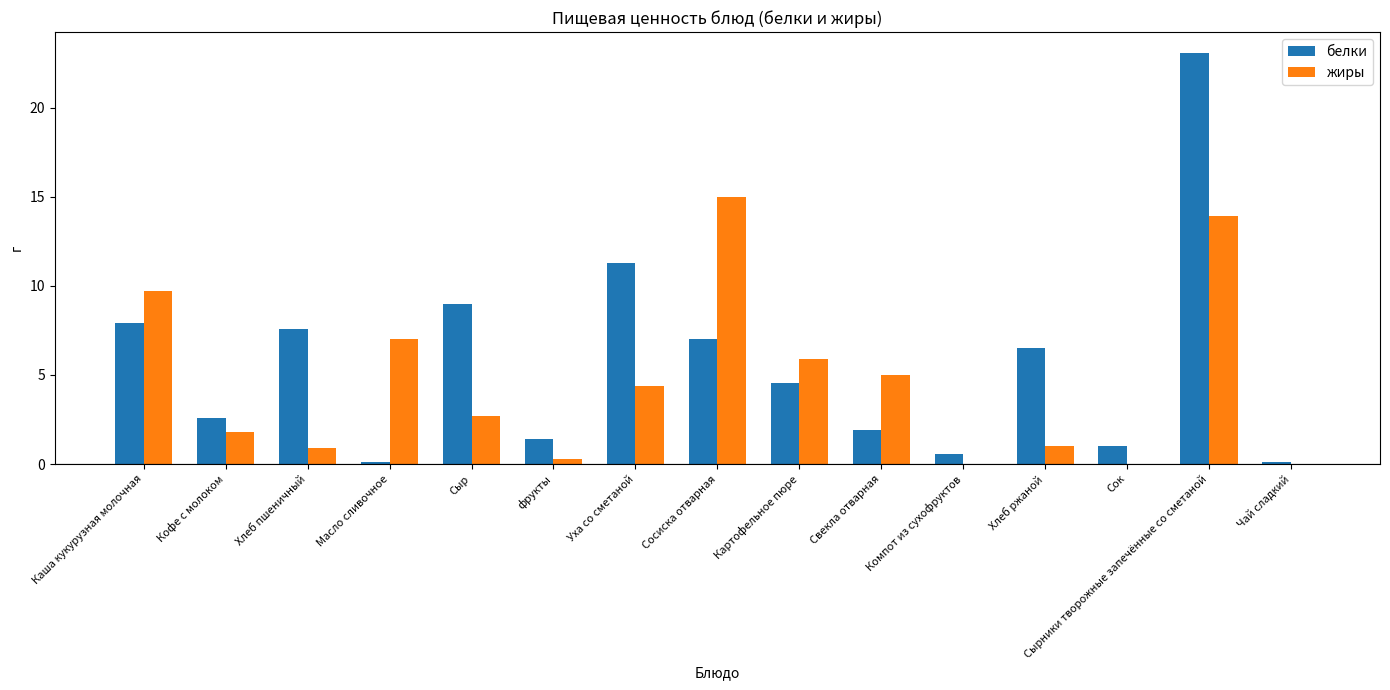

At which label does белки first exceed 4?

Каша кукурузная молочная